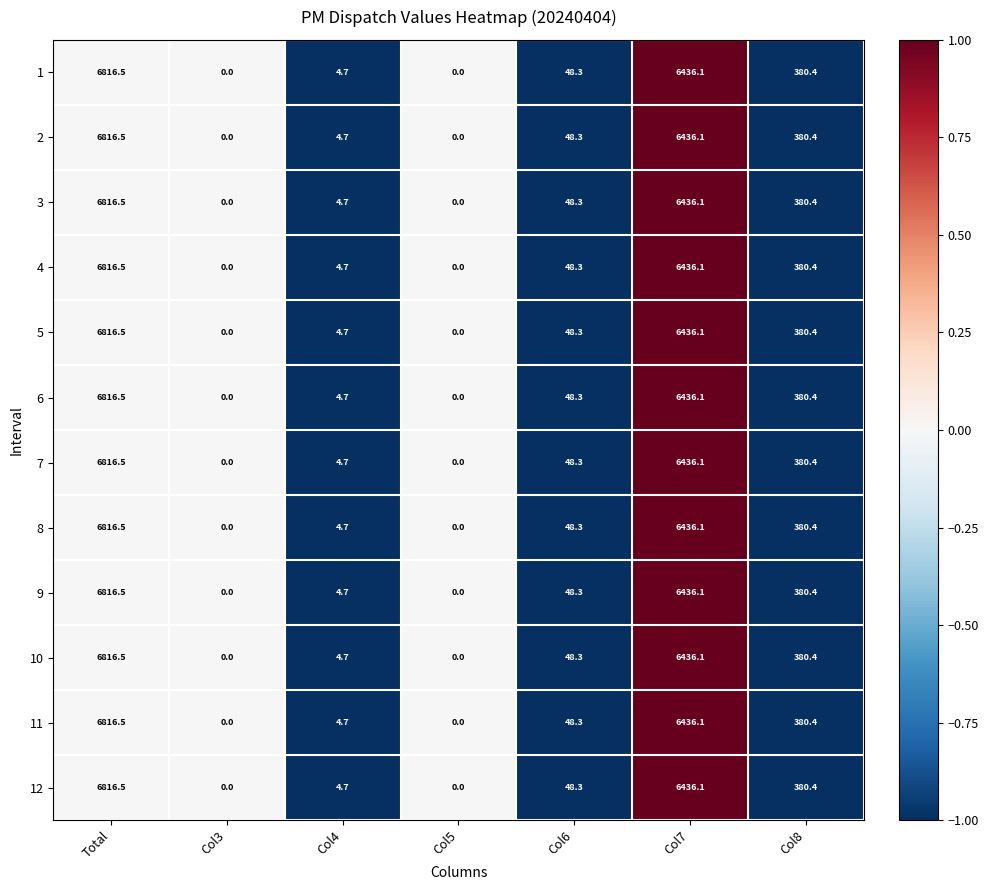

How many categories are shown in the chart?

7